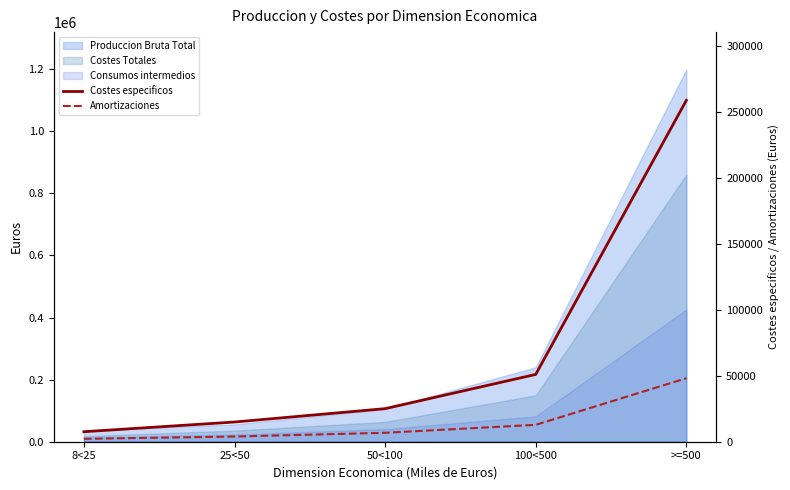

Is it true that Amortizaciones equals 20784 at 100<500?

False